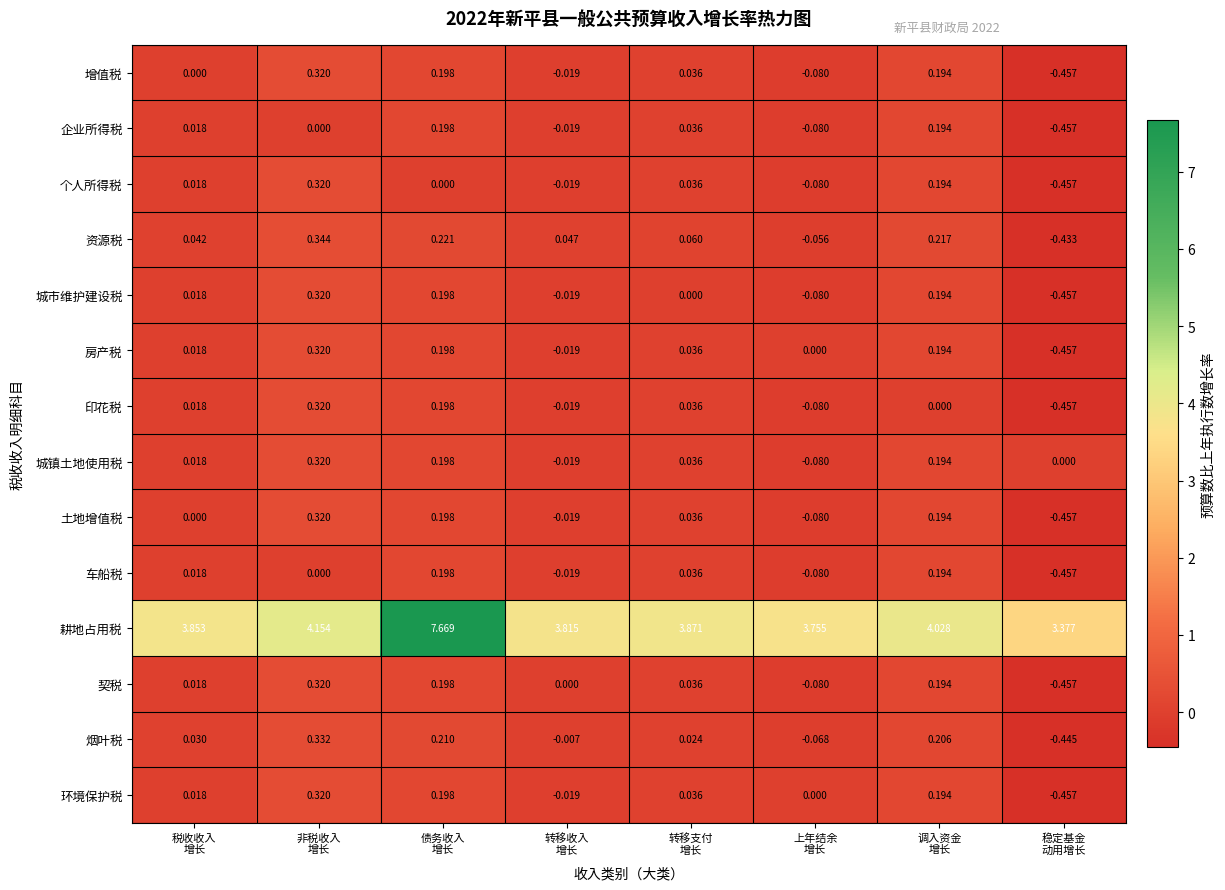

Which series has the largest range (max minus min)?

耕地占用税